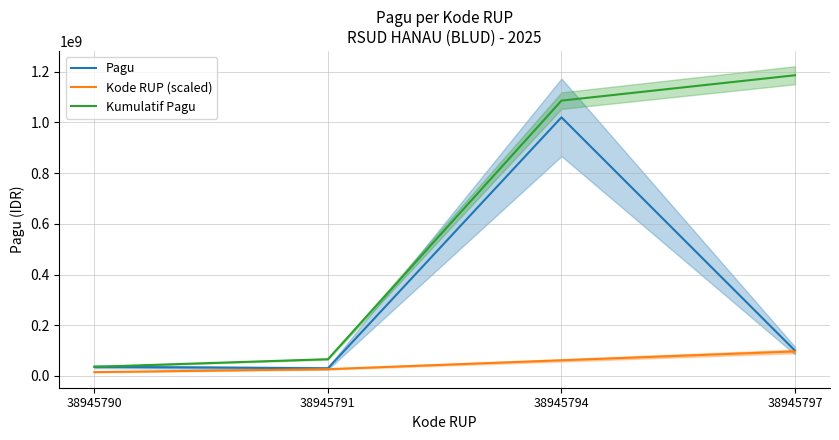

What is the difference between the highest and lowest values at 38945794?

1024371428.6